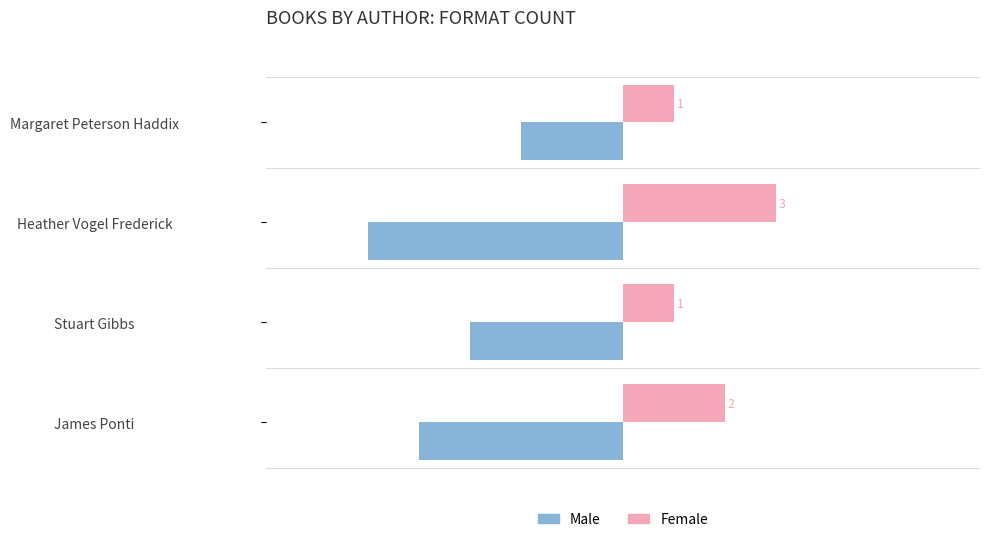

What is the difference between the maximum and minimum values in the Male series?

3